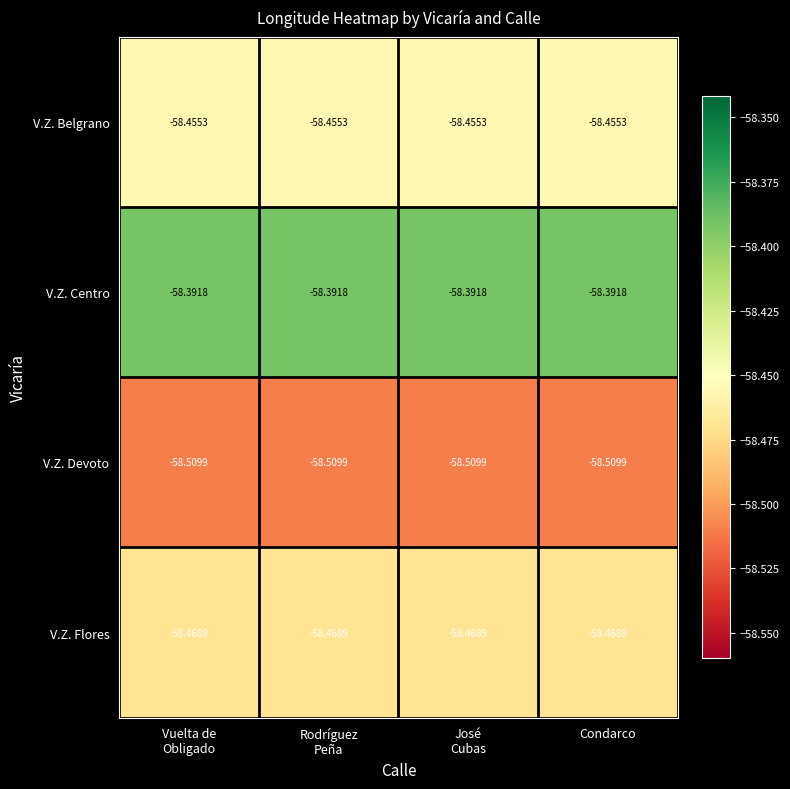

Rank the series by their maximum value, from lowest to highest.

V.Z. Devoto, V.Z. Flores, V.Z. Belgrano, V.Z. Centro